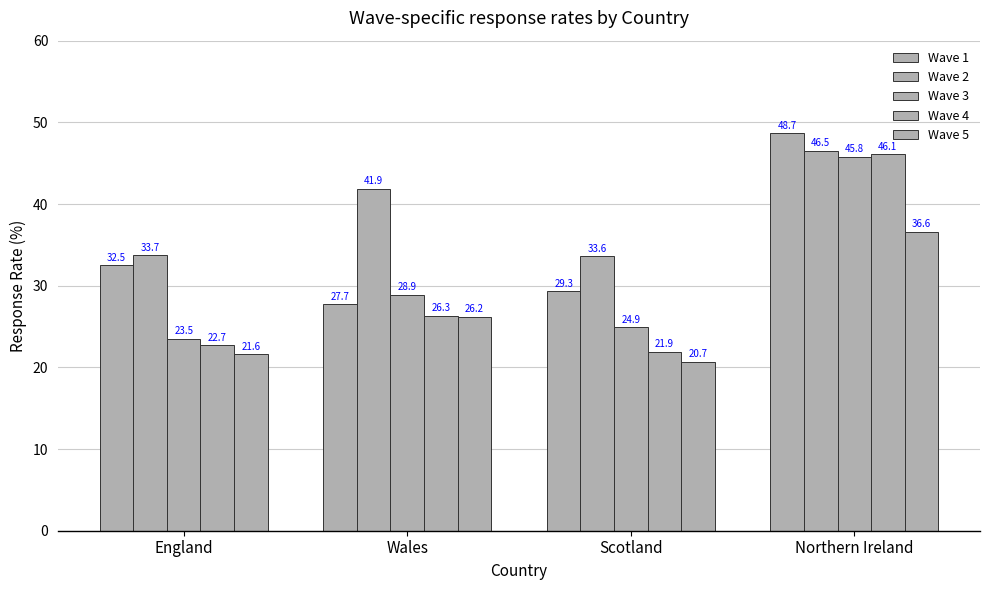

Where does the Wave 4 series first go above 26?

Wales